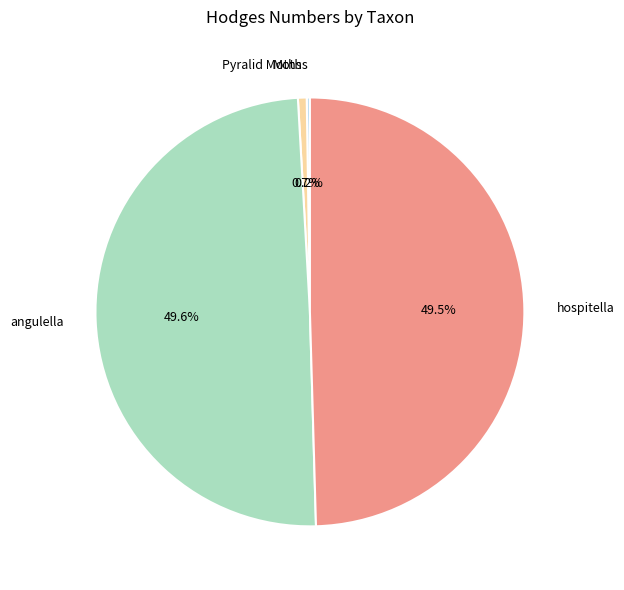

Does hospitella account for over 50% of the chart?

No